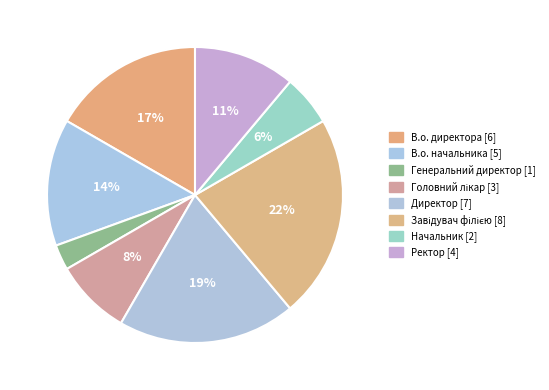

Approximately how many times larger is the value at Начальник compared to Генеральний директор?

2.0